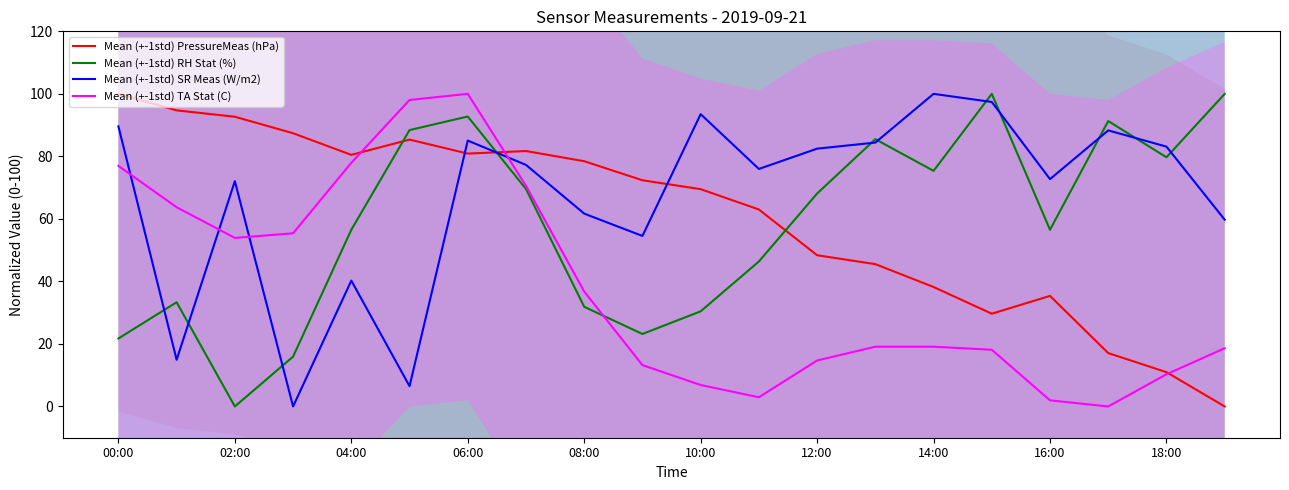

How many lines are shown in the chart?

4